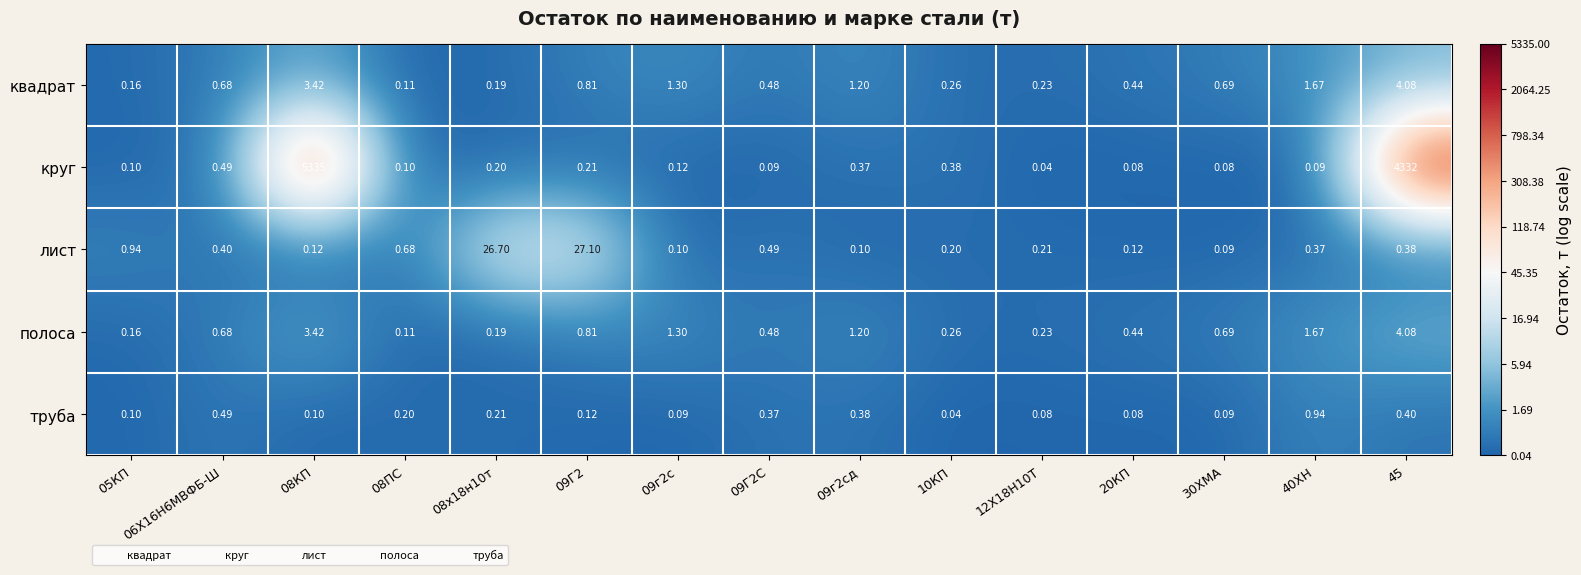

Which series changed the most between 08КП and 08х18н10т?

круг